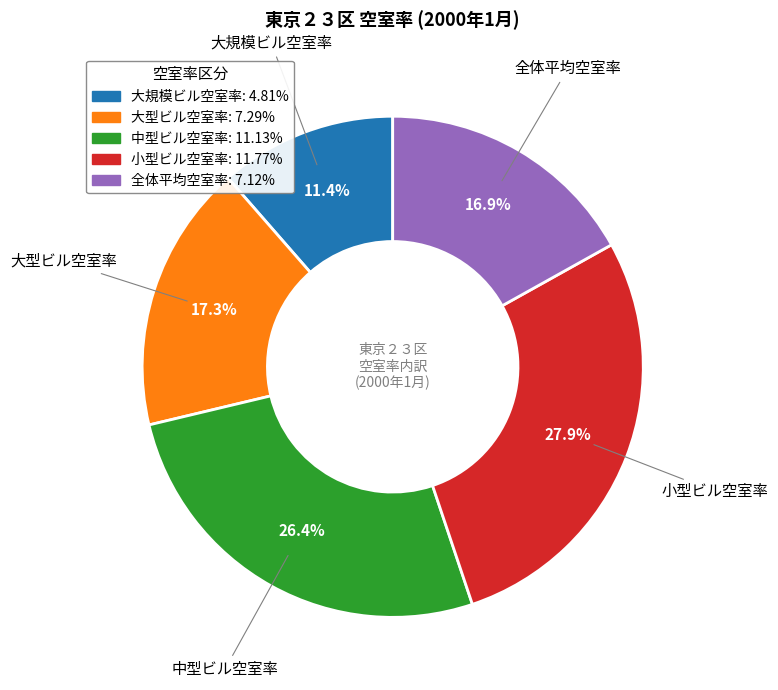

The 大型ビル空室率 slice represents 17% of the pie. True or false?

True